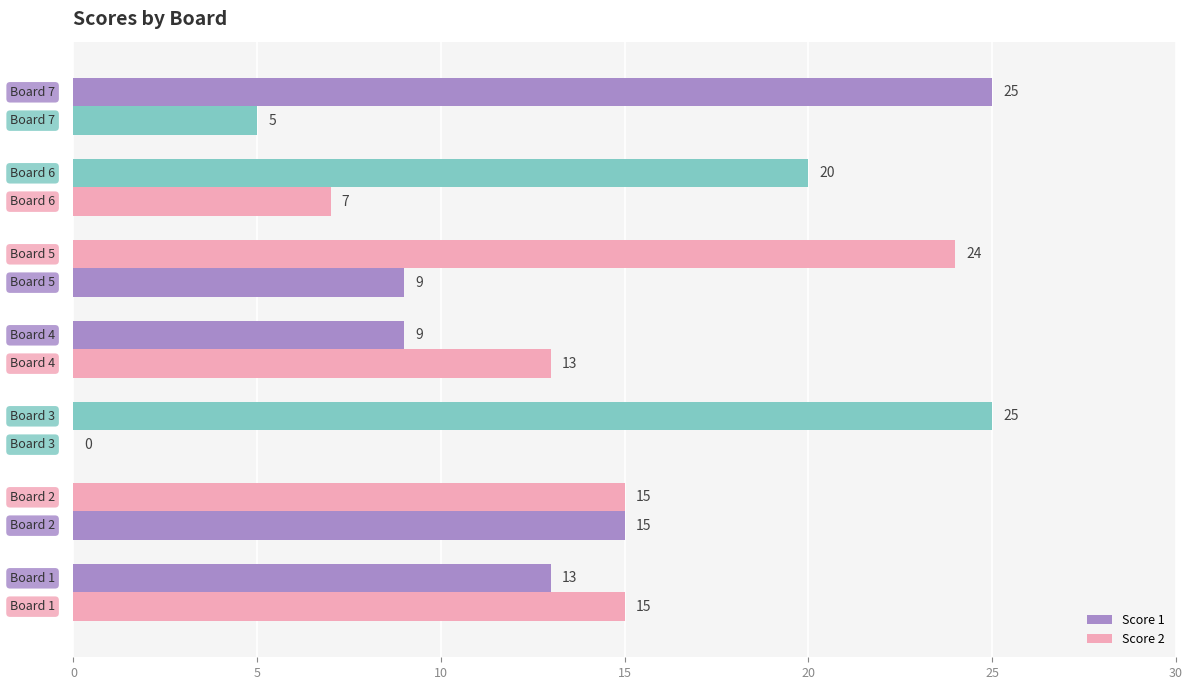

Count the number of data series in this chart.

2